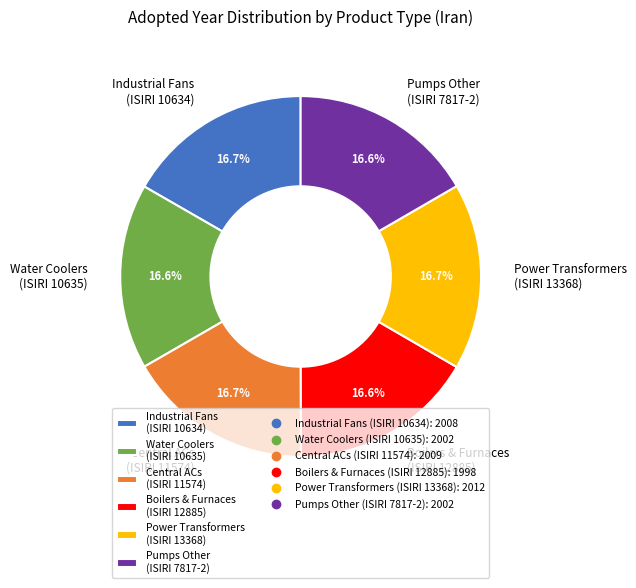

Is there any slice that represents more than half of the pie?

No